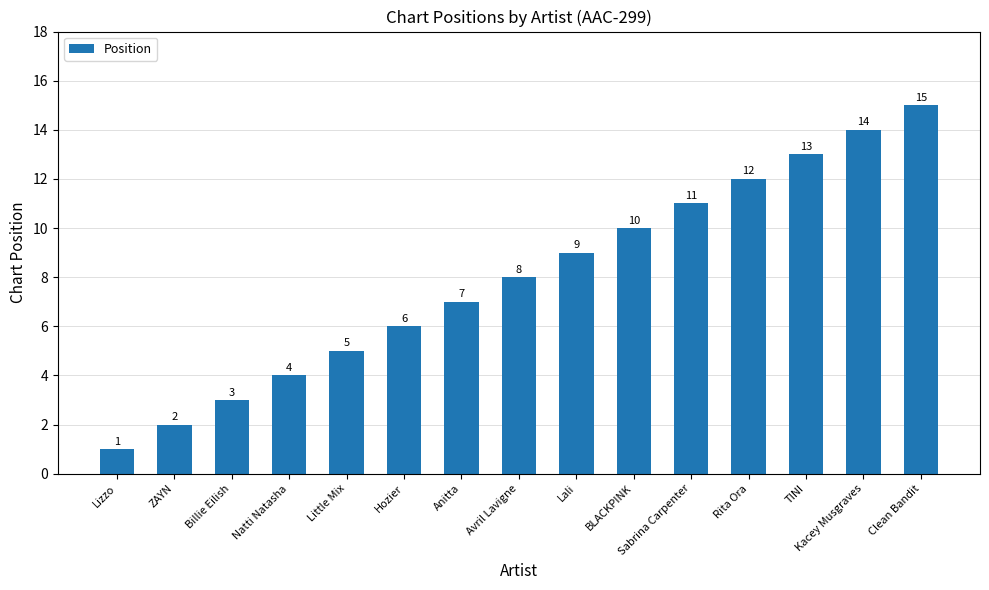

Which has a higher value, Clean Bandit or Hozier?

Clean Bandit